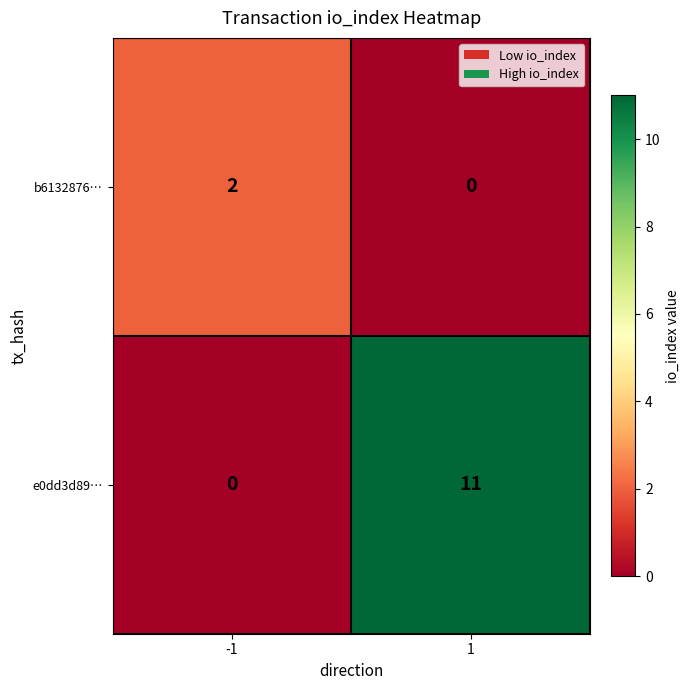

Reading right to left, list all the values displayed in this chart.

b6132876…: 0	2
e0dd3d89…: 11	0